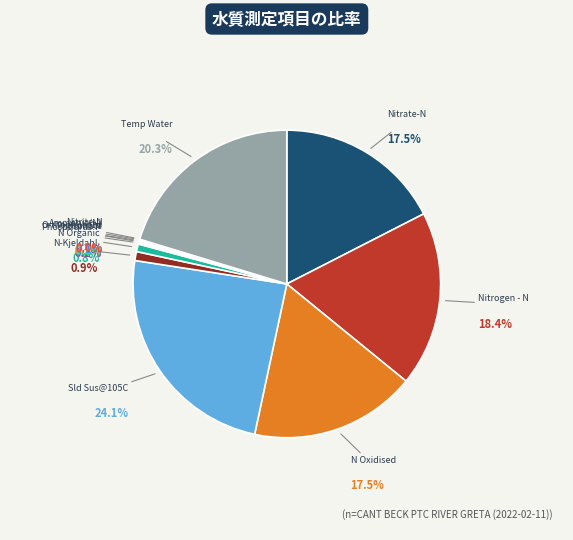

To the nearest percent, what is the average slice percentage?

8%